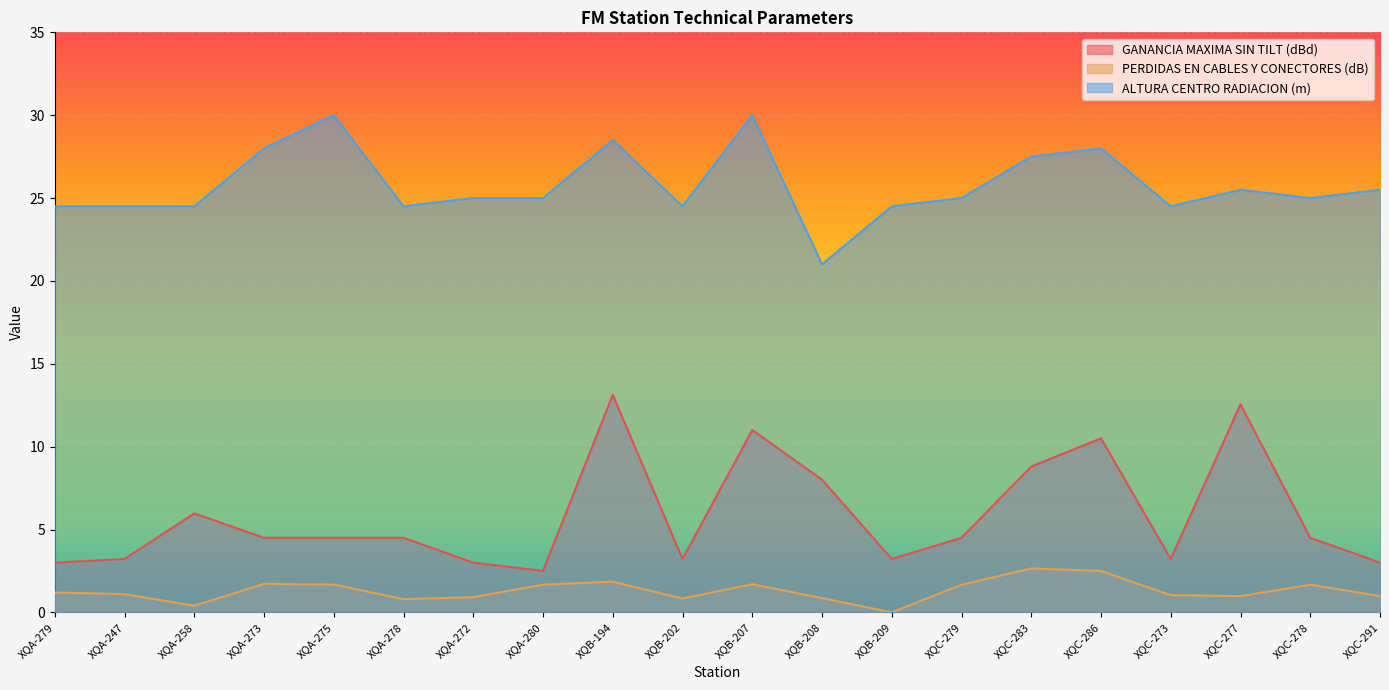

Reading right to left, extract all data points from this chart.

GANANCIA MAXIMA SIN TILT (dBd): XQC-291=3.0	XQC-278=4.5	XQC-277=12.6	XQC-273=3.2	XQC-286=10.5	XQC-283=8.8	XQC-279=4.5	XQB-209=3.2	XQB-208=8.0	XQB-207=11.0	XQB-202=3.2	XQB-194=13.1	XQA-280=2.5	XQA-272=3.0	XQA-278=4.5	XQA-275=4.5	XQA-273=4.5	XQA-258=6.0	XQA-247=3.2	XQA-279=3.0
PERDIDAS EN CABLES Y CONECTORES (dB): XQC-291=1.0	XQC-278=1.7	XQC-277=1.0	XQC-273=1.0	XQC-286=2.5	XQC-283=2.6	XQC-279=1.7	XQB-209=0.0	XQB-208=0.9	XQB-207=1.7	XQB-202=0.8	XQB-194=1.9	XQA-280=1.7	XQA-272=0.9	XQA-278=0.8	XQA-275=1.7	XQA-273=1.7	XQA-258=0.4	XQA-247=1.1	XQA-279=1.2
ALTURA CENTRO RADIACION (m): XQC-291=25.5	XQC-278=25.0	XQC-277=25.5	XQC-273=24.5	XQC-286=28.0	XQC-283=27.5	XQC-279=25.0	XQB-209=24.5	XQB-208=21.0	XQB-207=30.0	XQB-202=24.5	XQB-194=28.5	XQA-280=25.0	XQA-272=25.0	XQA-278=24.5	XQA-275=30.0	XQA-273=28.0	XQA-258=24.5	XQA-247=24.5	XQA-279=24.5